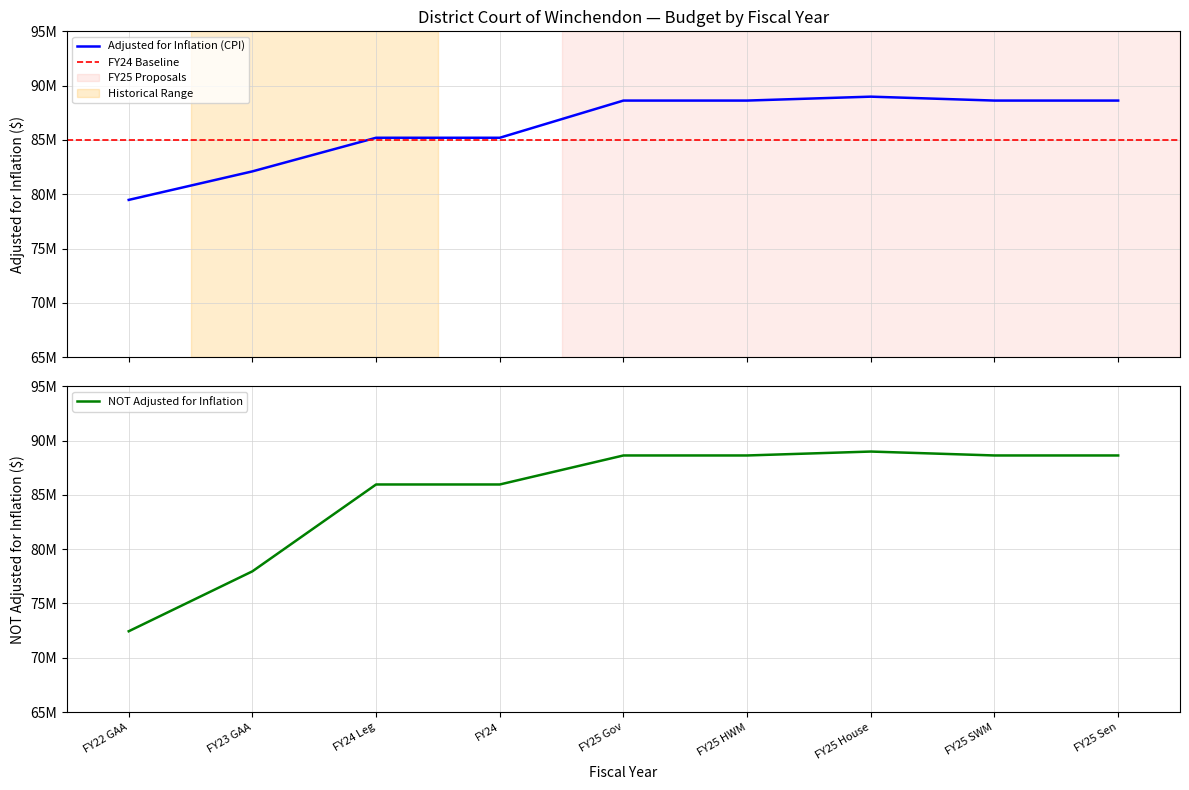

Where does the NOT Adjusted for Inflation series first go above 88626631?

FY25 Gov